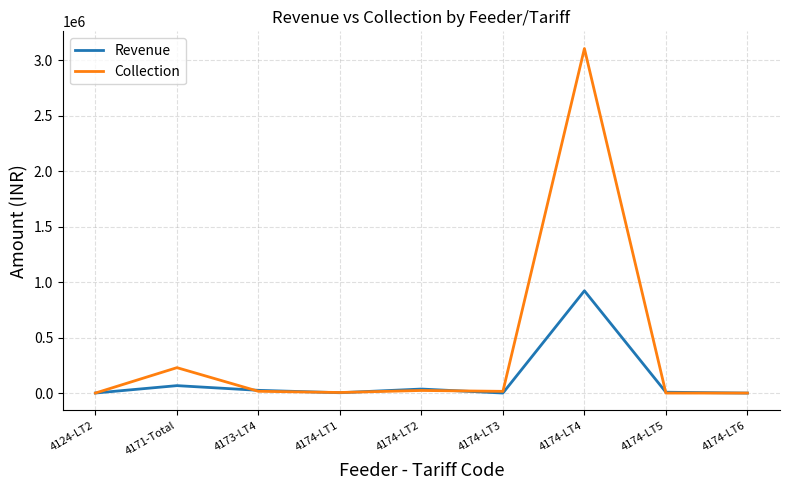

What is the maximum value shown in the chart?

3104624.2